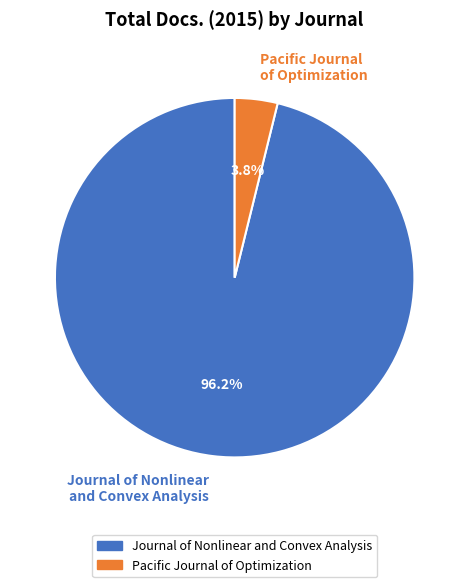

To the nearest percent, what is the difference between the largest and smallest slice percentages?

92%